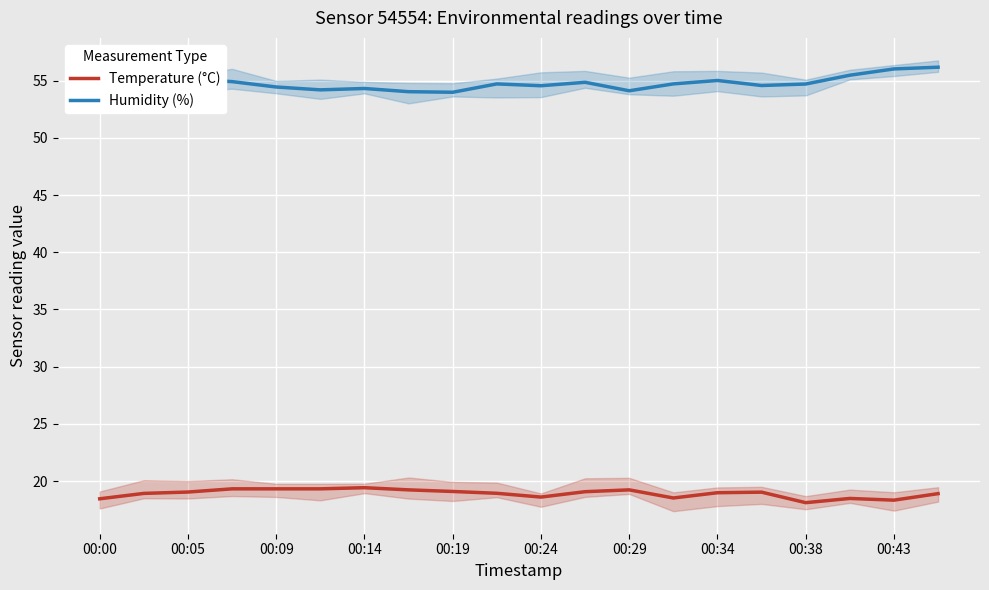

How many data points in Temperature (°C) are above 19?

10